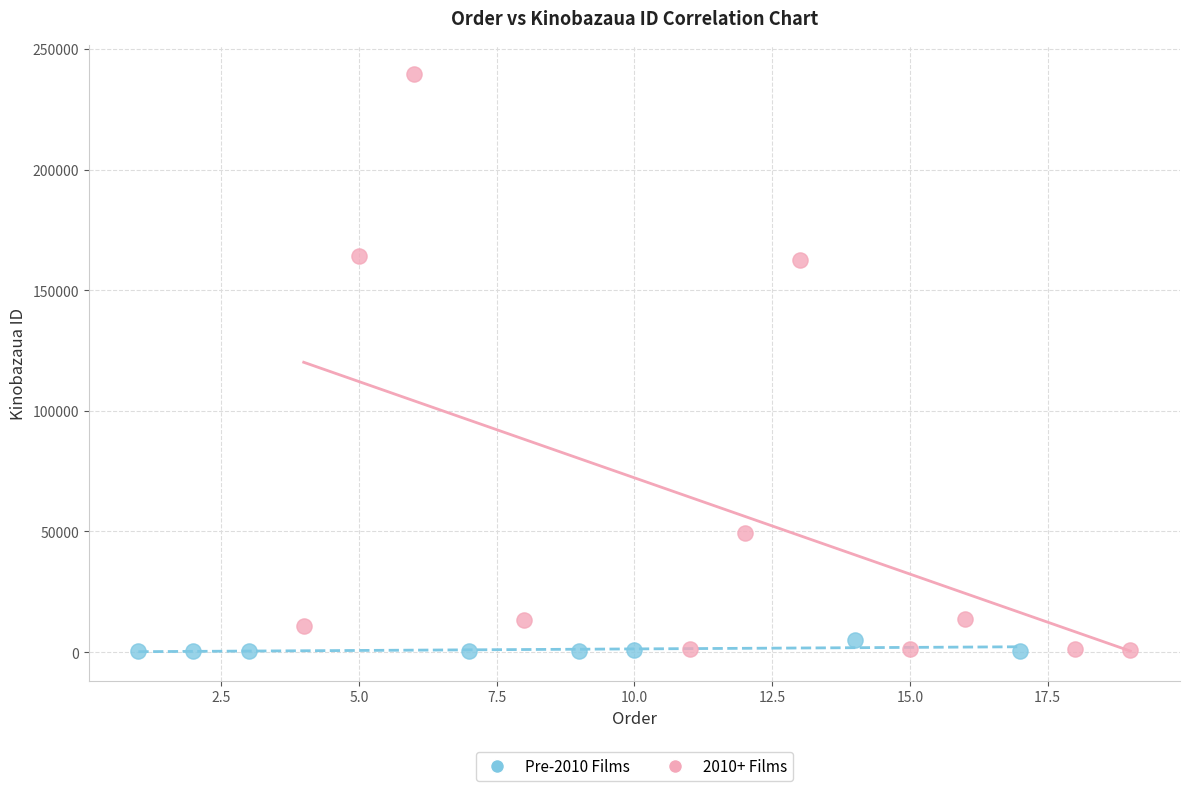

Which series has the largest Y range (max minus min)?

2010+ Films